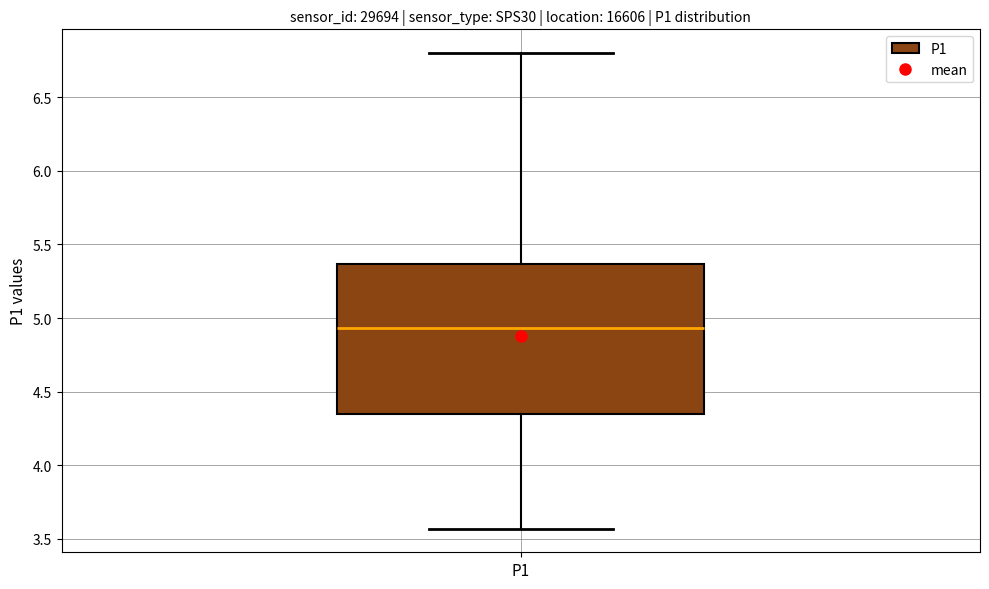

Where is the lower edge of the box for P1 on the y-axis? The values are not printed on the chart, so give them approximately, as read against the axis.

4.35